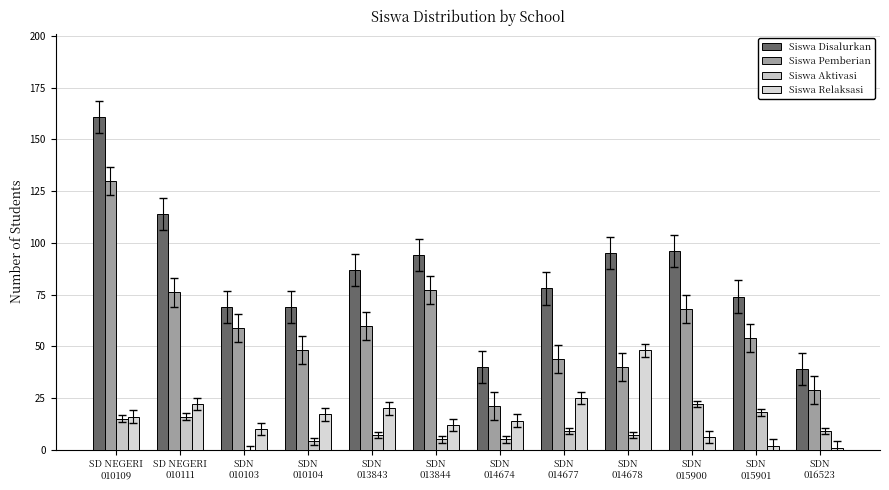

What is the total value across all series at SDN
013844?

188